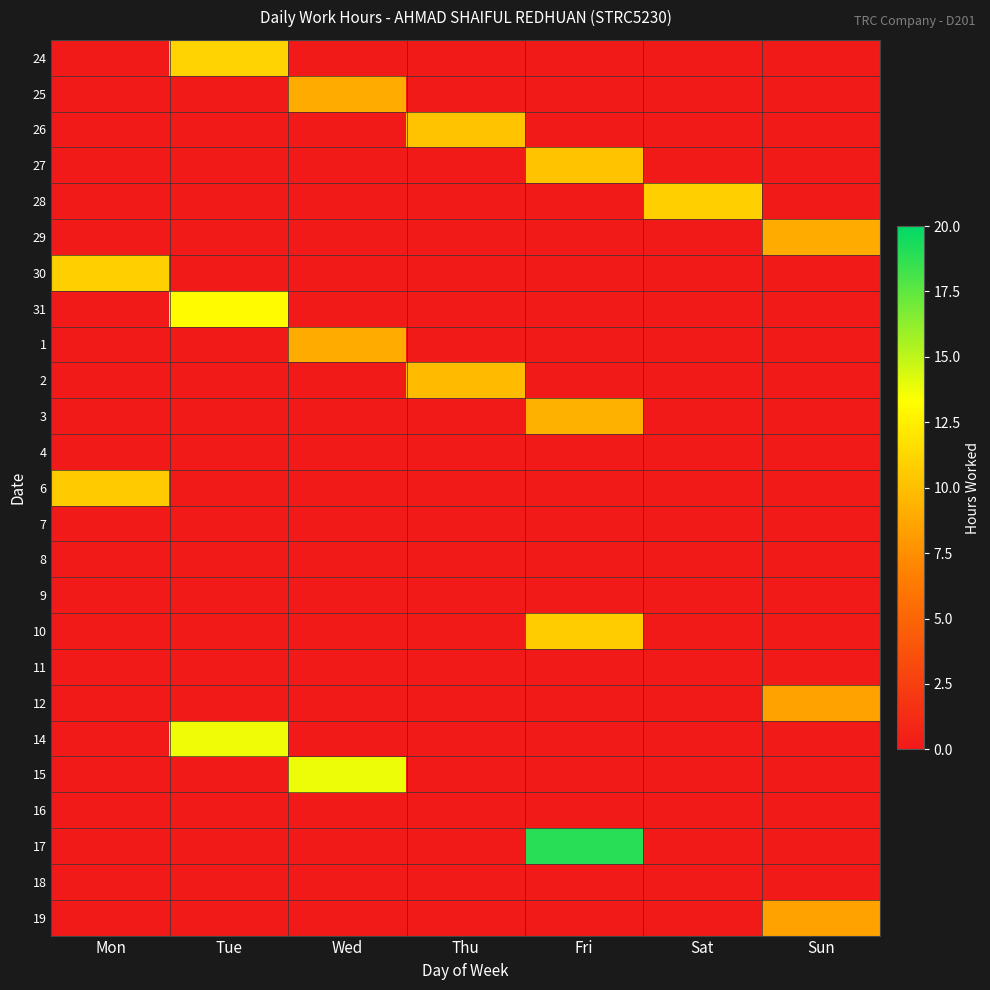

How many data points does each series have?

7